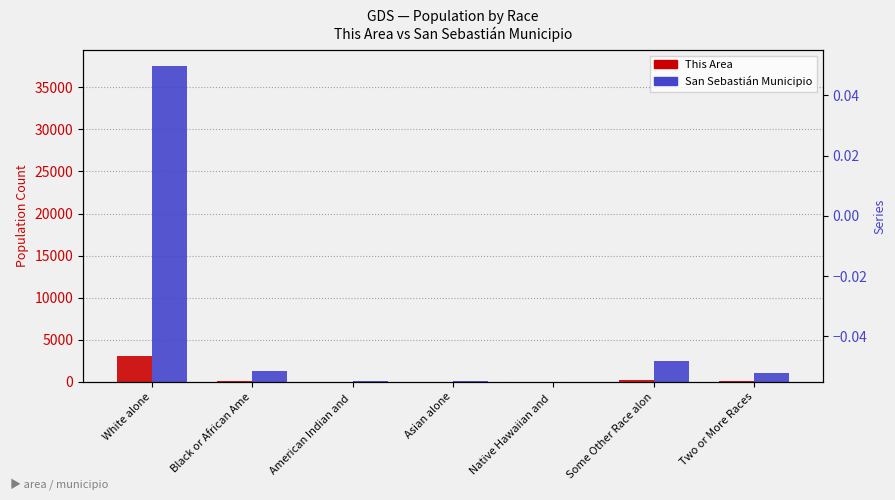

True or false: San Sebastián Municipio has a value of 29 at Asian alone.

True